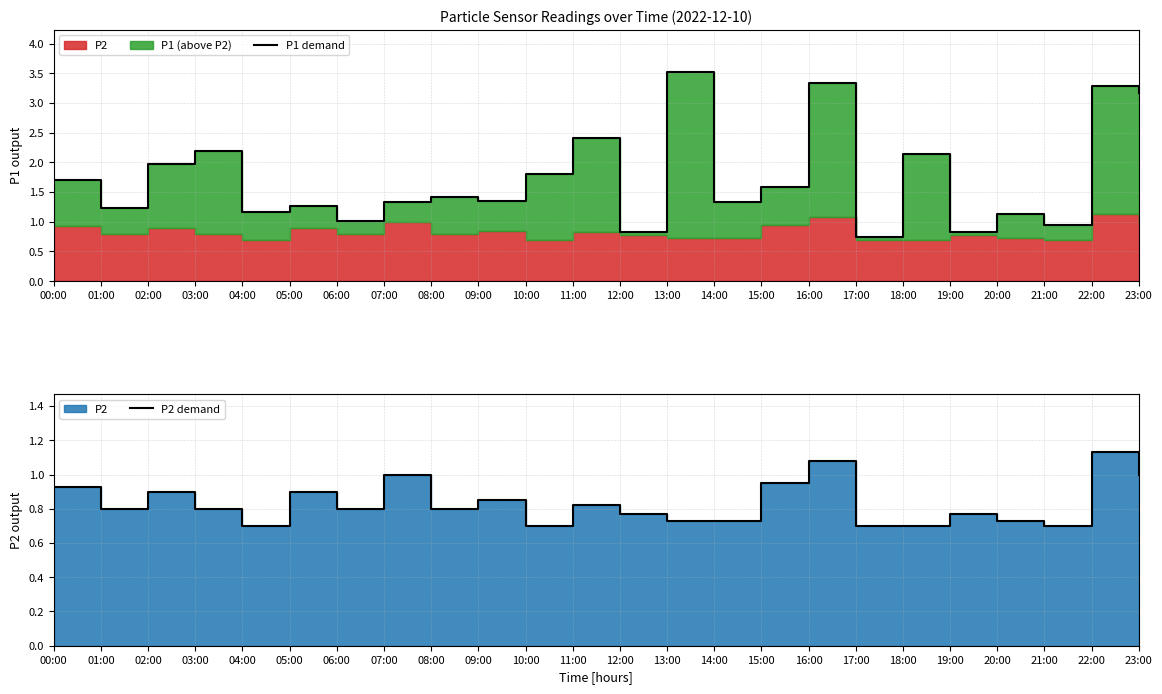

Which series has the widest spread of values?

P1 demand